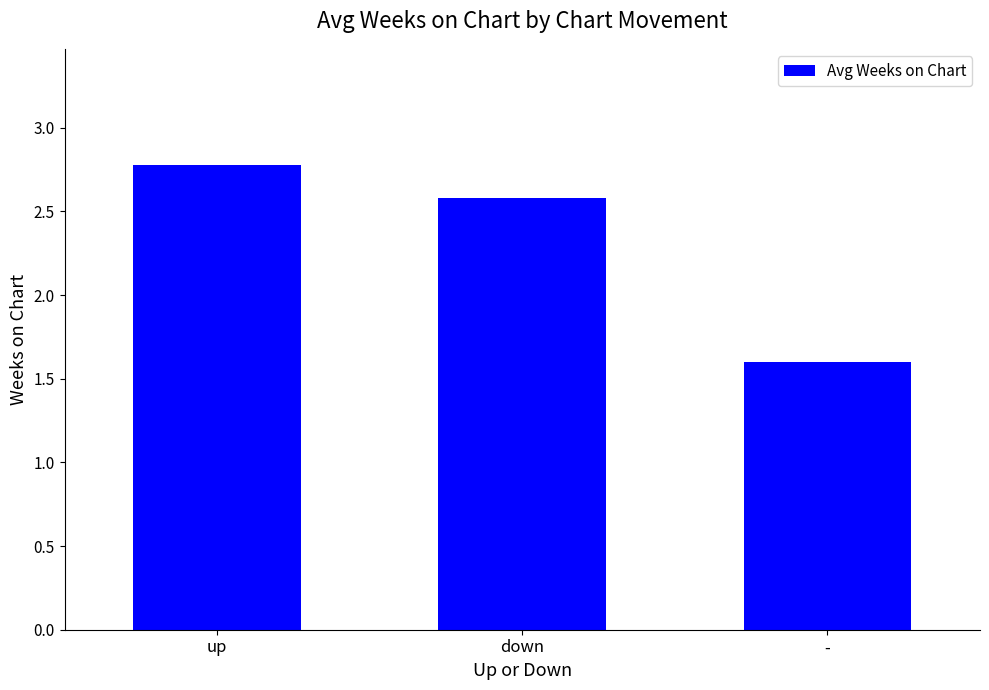

At which label does the data first exceed 2?

up